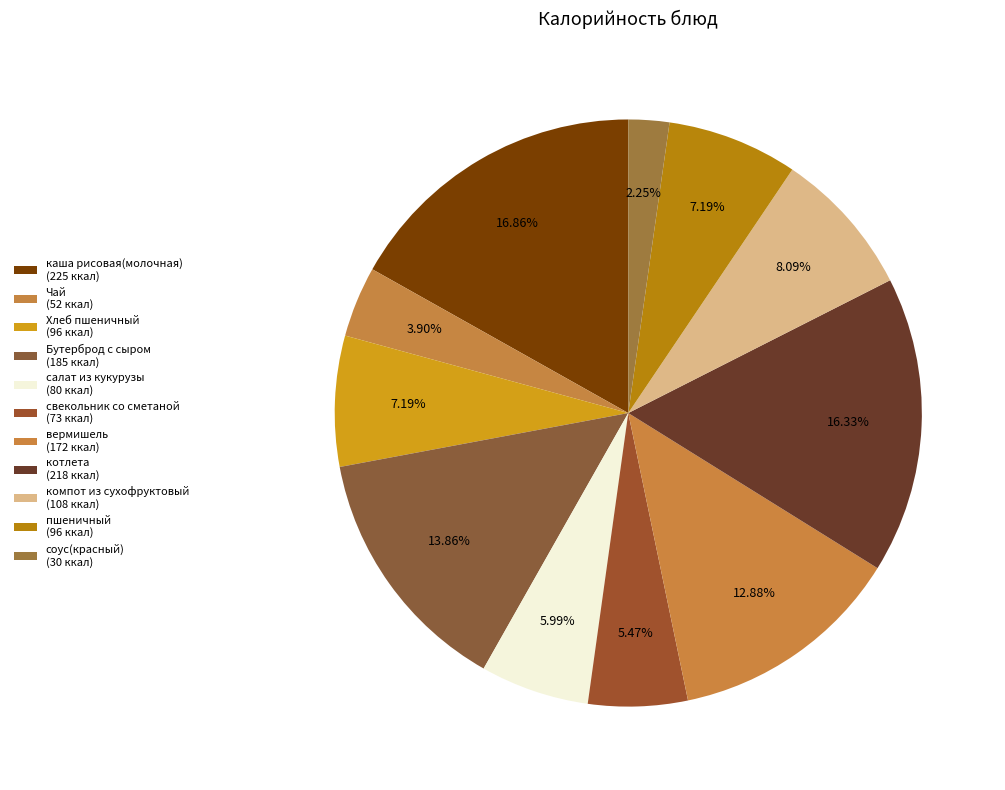

Which has a higher value, свекольник со сметаной or соус(красный)?

свекольник со сметаной